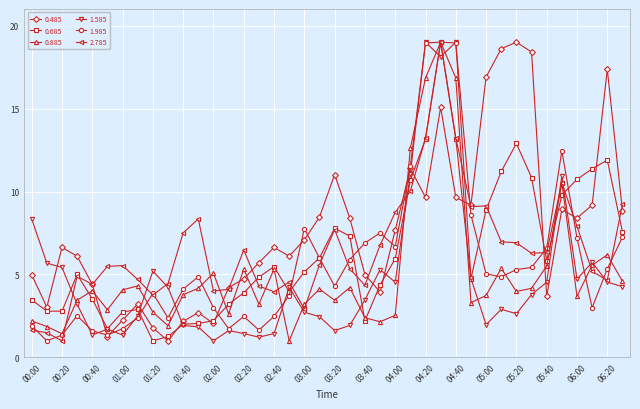

What is the value of the 0.685 point at the 38th from the left?

11.4